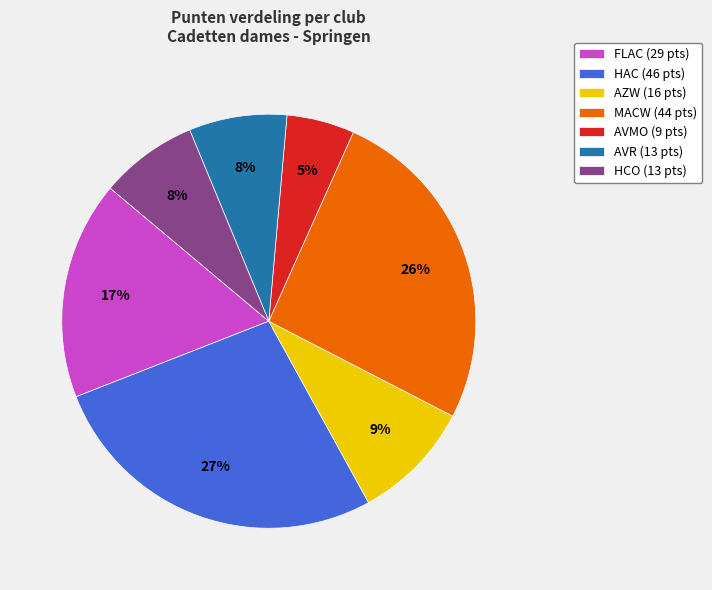

Is there any slice that represents more than half of the pie?

No